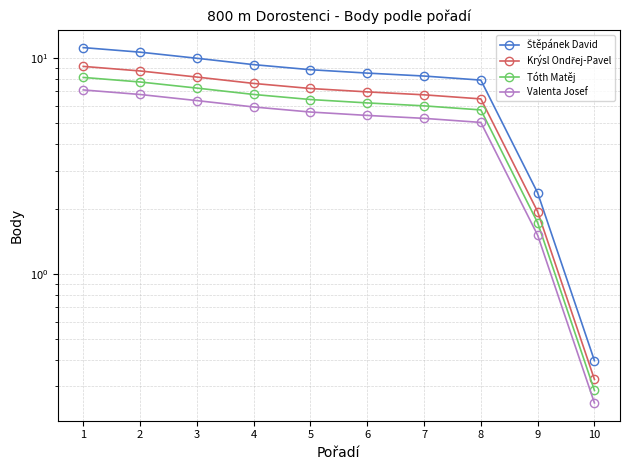

Reading left to right, transcribe all the data shown in this chart.

Štěpánek David: 1=11.2	2=10.7	3=10.0	4=9.3	5=8.8	6=8.5	7=8.3	8=7.9	9=2.4	10=0.4
Krýsl Ondřej-Pavel: 1=9.2	2=8.7	3=8.2	4=7.6	5=7.2	6=7.0	7=6.8	8=6.5	9=1.9	10=0.3
Tóth Matěj: 1=8.1	2=7.7	3=7.3	4=6.8	5=6.4	6=6.2	7=6.0	8=5.7	9=1.7	10=0.3
Valenta Josef: 1=7.1	2=6.8	3=6.4	4=5.9	5=5.6	6=5.4	7=5.3	8=5.0	9=1.5	10=0.3